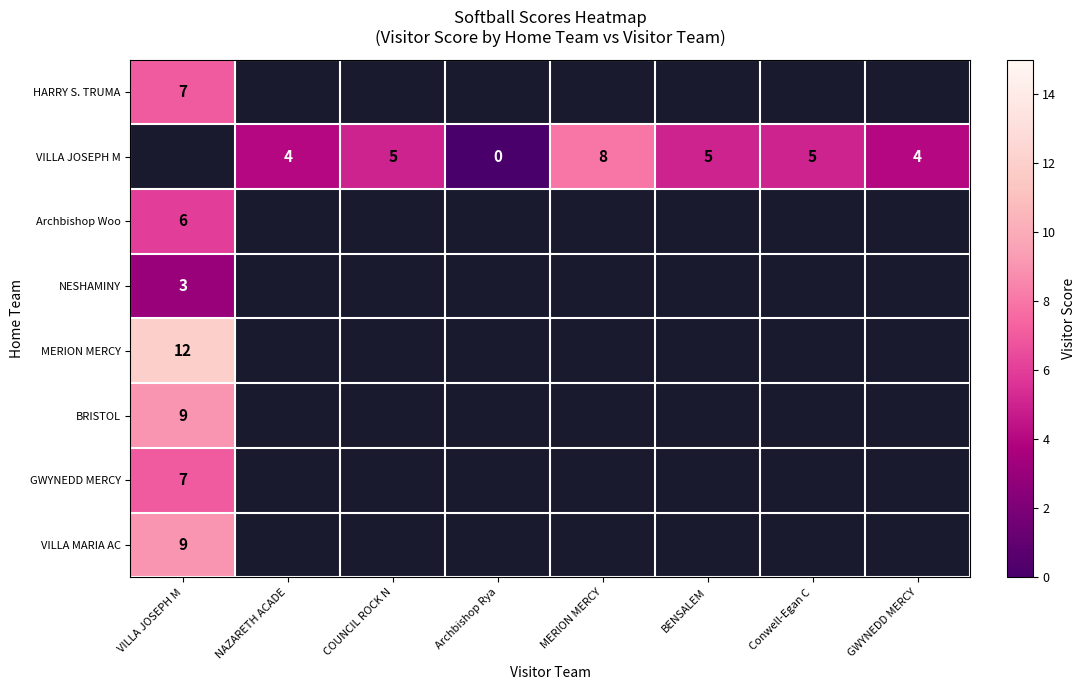

Which label corresponds to the smallest value in the chart?

Archbishop Rya